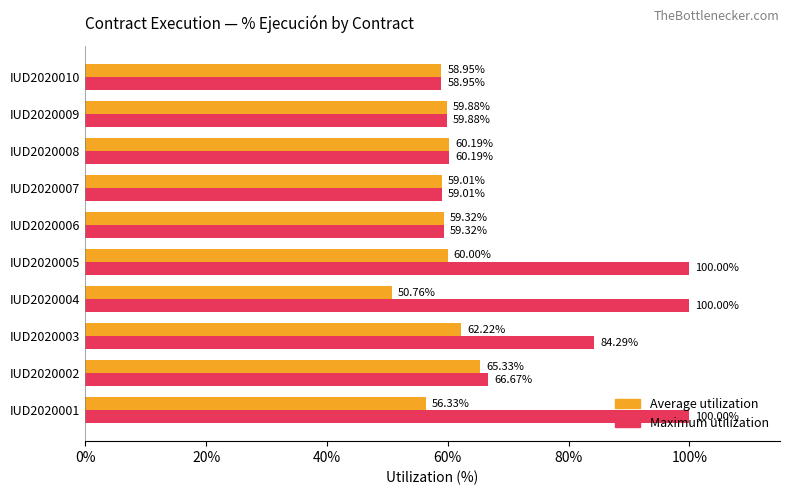

Is the value of Average utilization at IUD2020004 greater than the value of Maximum utilization at IUD2020003?

No